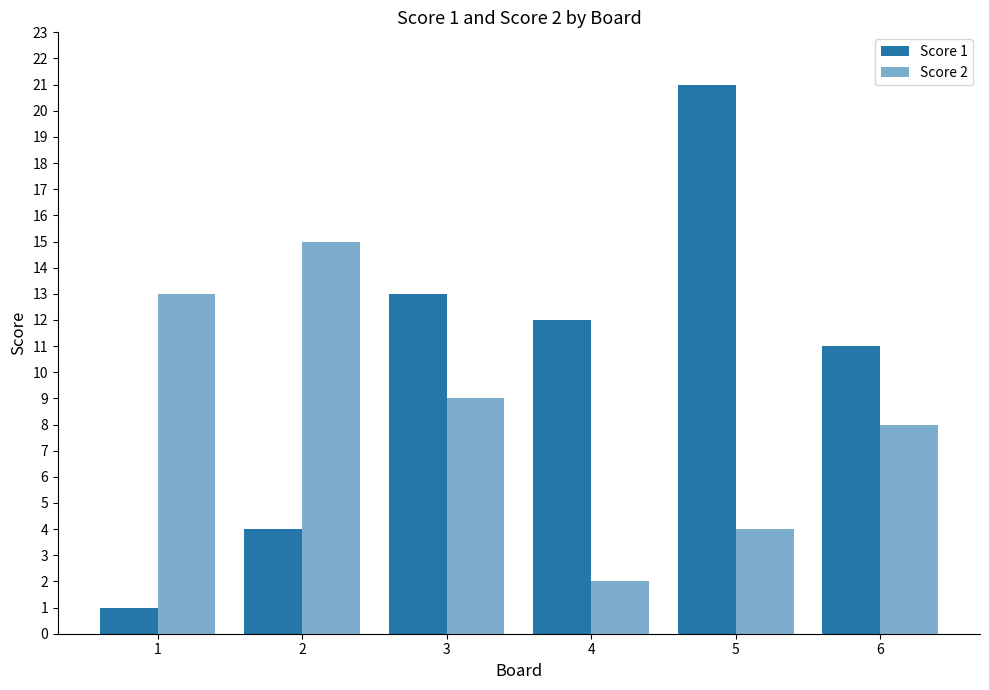

Is the value of Score 2 at 5 greater than the value of Score 1 at 4?

No